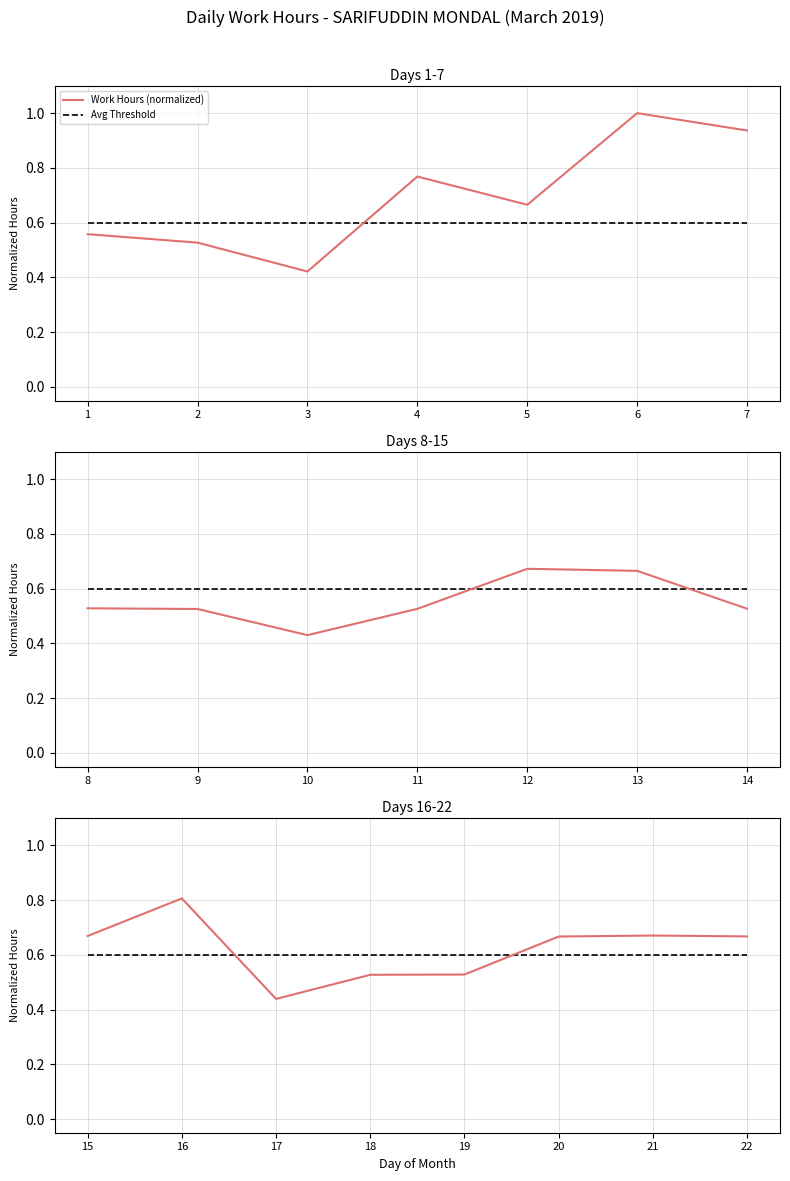

Count the number of categories in the chart.

8